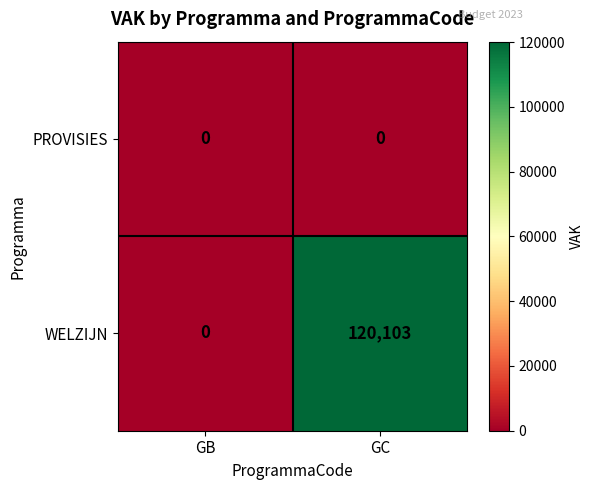

List the series in order of their peak value, highest first.

WELZIJN, PROVISIES